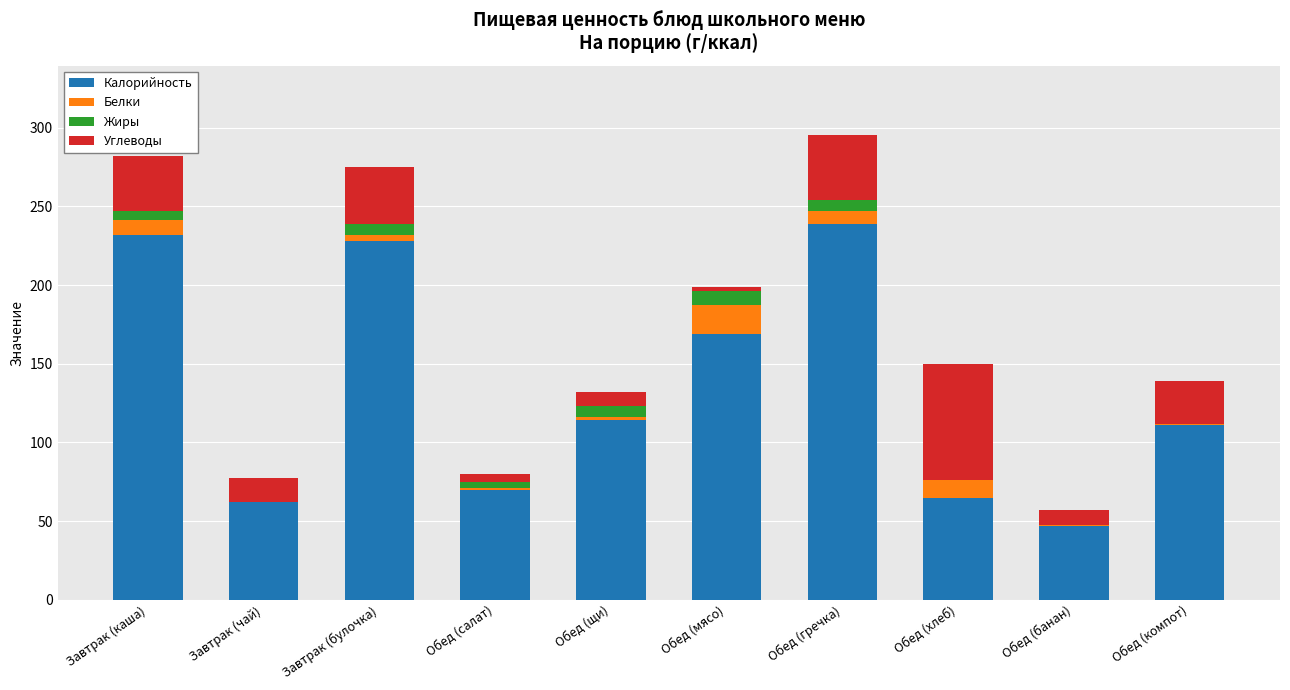

Is it true that Калорийность equals 36.3 at Завтрак (чай)?

False